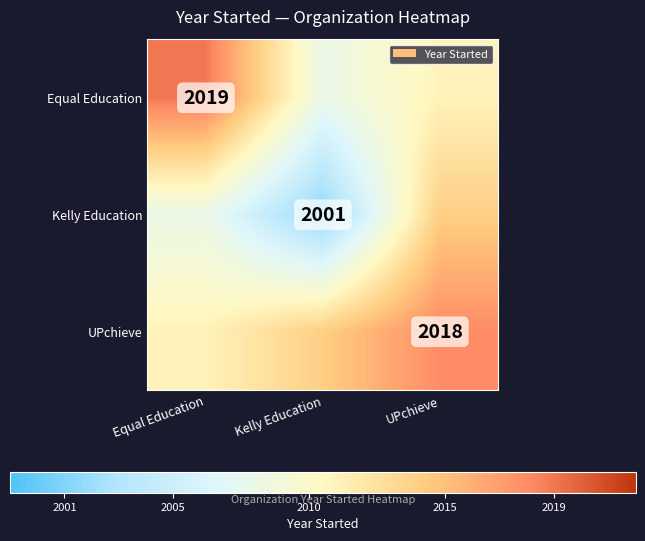

Between UPchieve and Equal Education, which is larger?

Equal Education